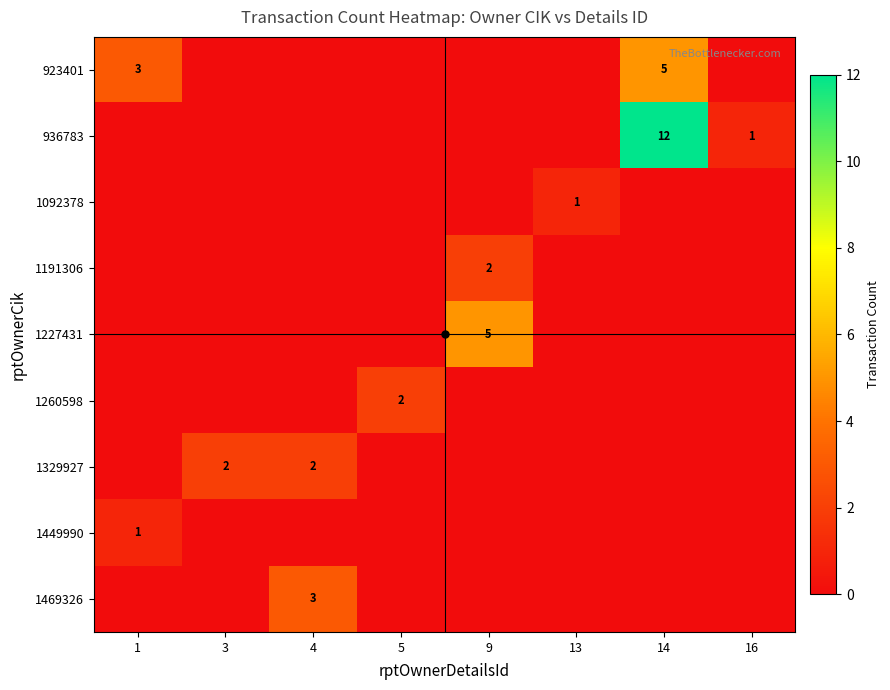

The value of 936783 at 14 is 12. True or false?

True